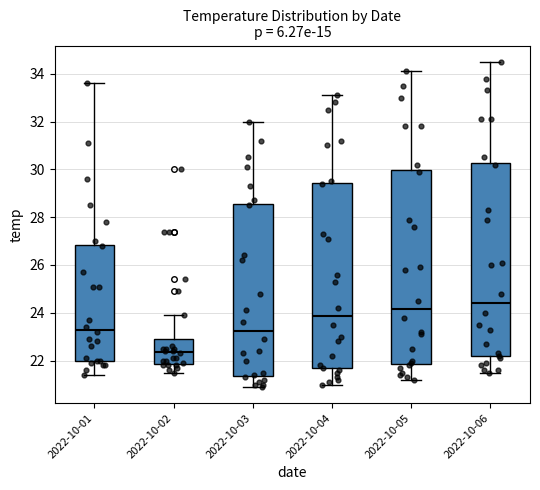

Reading left to right, read every box against the y-axis: the position of its median line, the range the box covers, and the ends of its whiskers. The values are not printed on the chart, so give them approximately, as read against the axis.

2022-10-01: median 23.4, box 22.0 to 26.8, whiskers 21.4 to 33.6
2022-10-02: median 22.4, box 21.8 to 23.0, whiskers 21.6 to 24.0
2022-10-03: median 23.2, box 21.4 to 28.6, whiskers 21.0 to 32.0
2022-10-04: median 23.8, box 21.6 to 29.4, whiskers 21.0 to 33.2
2022-10-05: median 24.2, box 21.8 to 30.0, whiskers 21.2 to 34.2
2022-10-06: median 24.4, box 22.2 to 30.2, whiskers 21.6 to 34.6